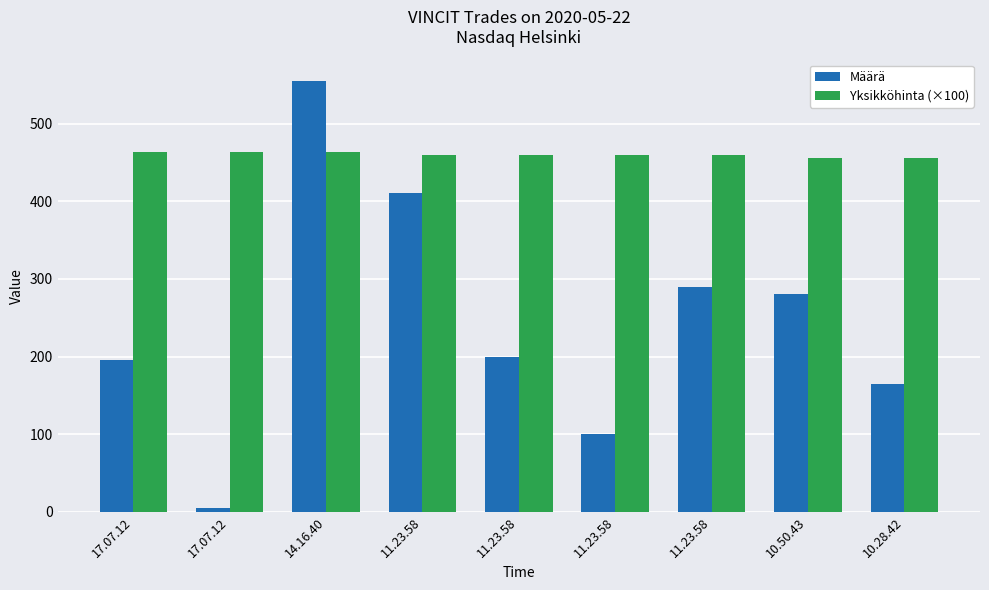

Rank the series by their average value, from lowest to highest.

Määrä, Yksikköhinta (×100)